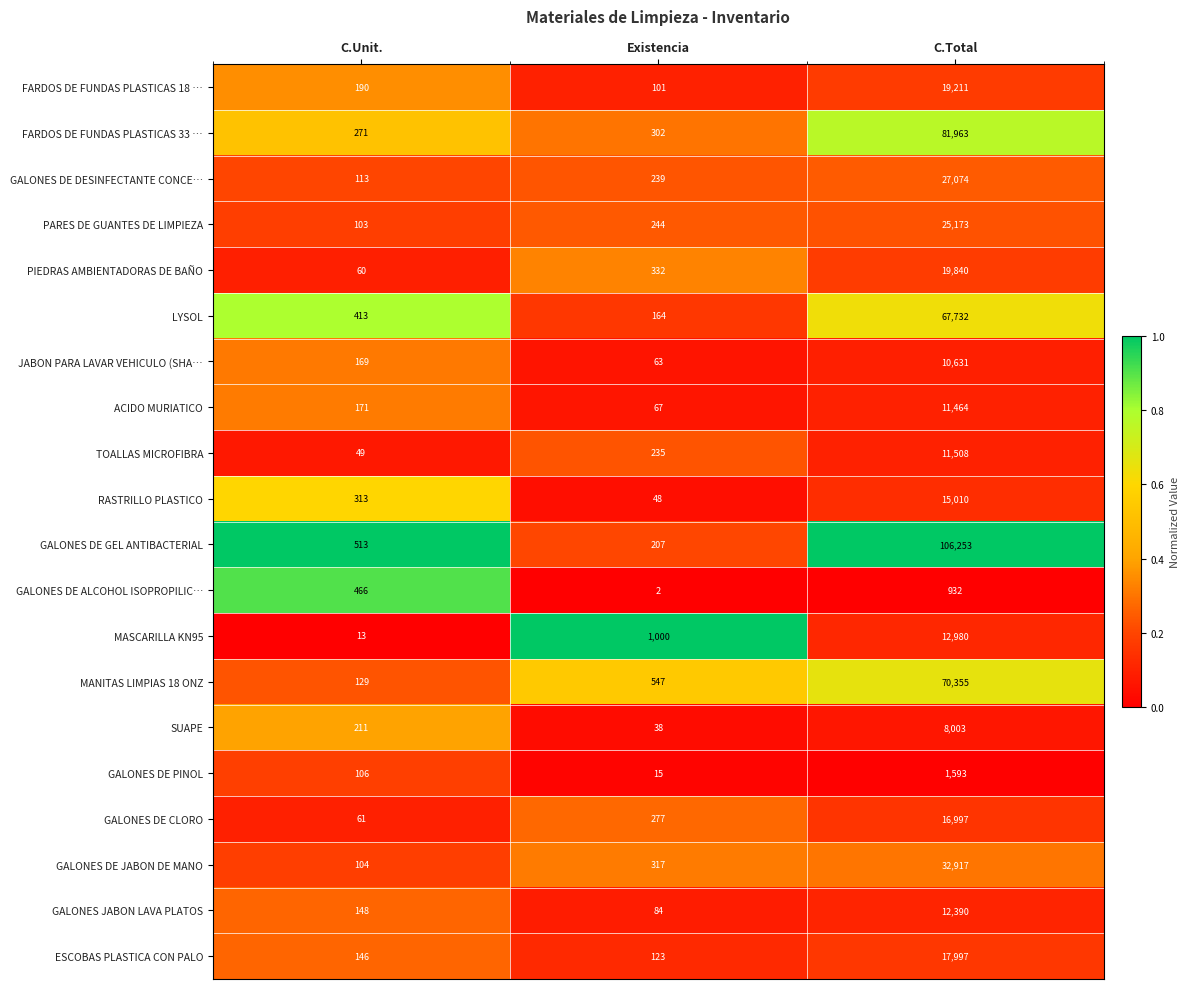

Count the number of data series in this chart.

20